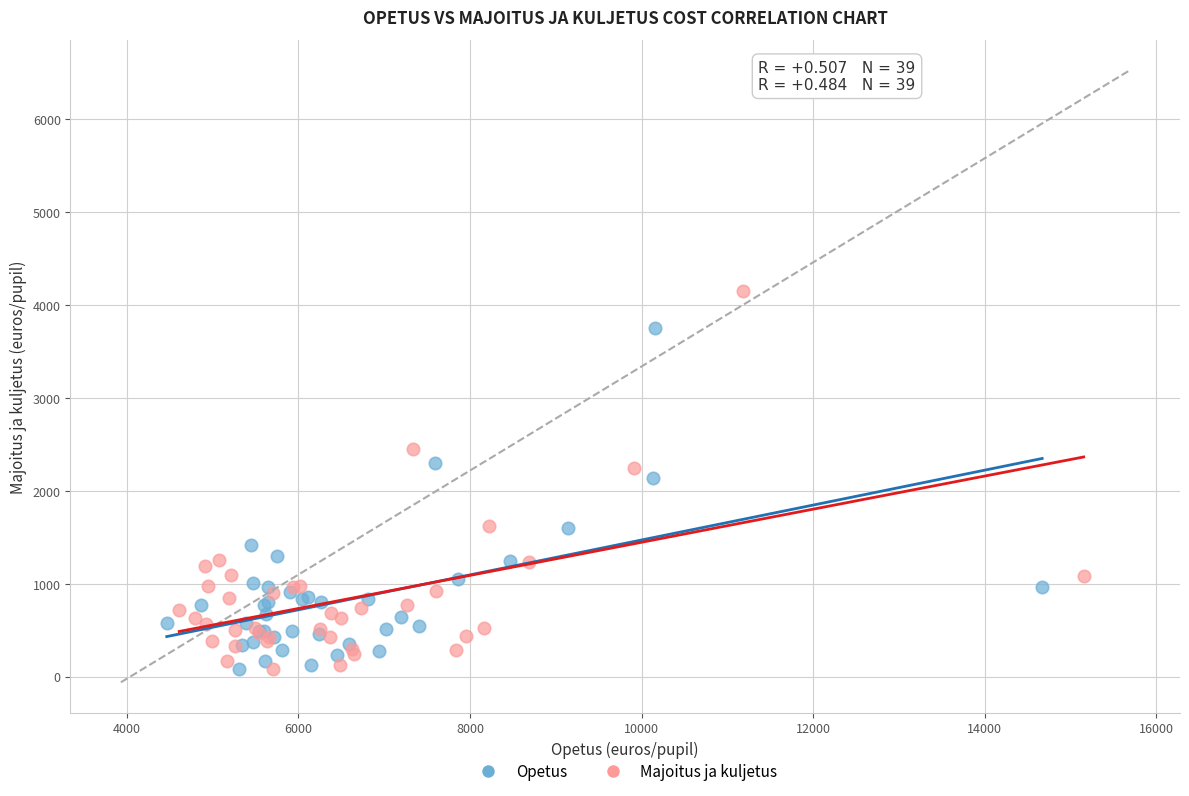

Which series has the largest Y range (max minus min)?

Majoitus ja kuljetus